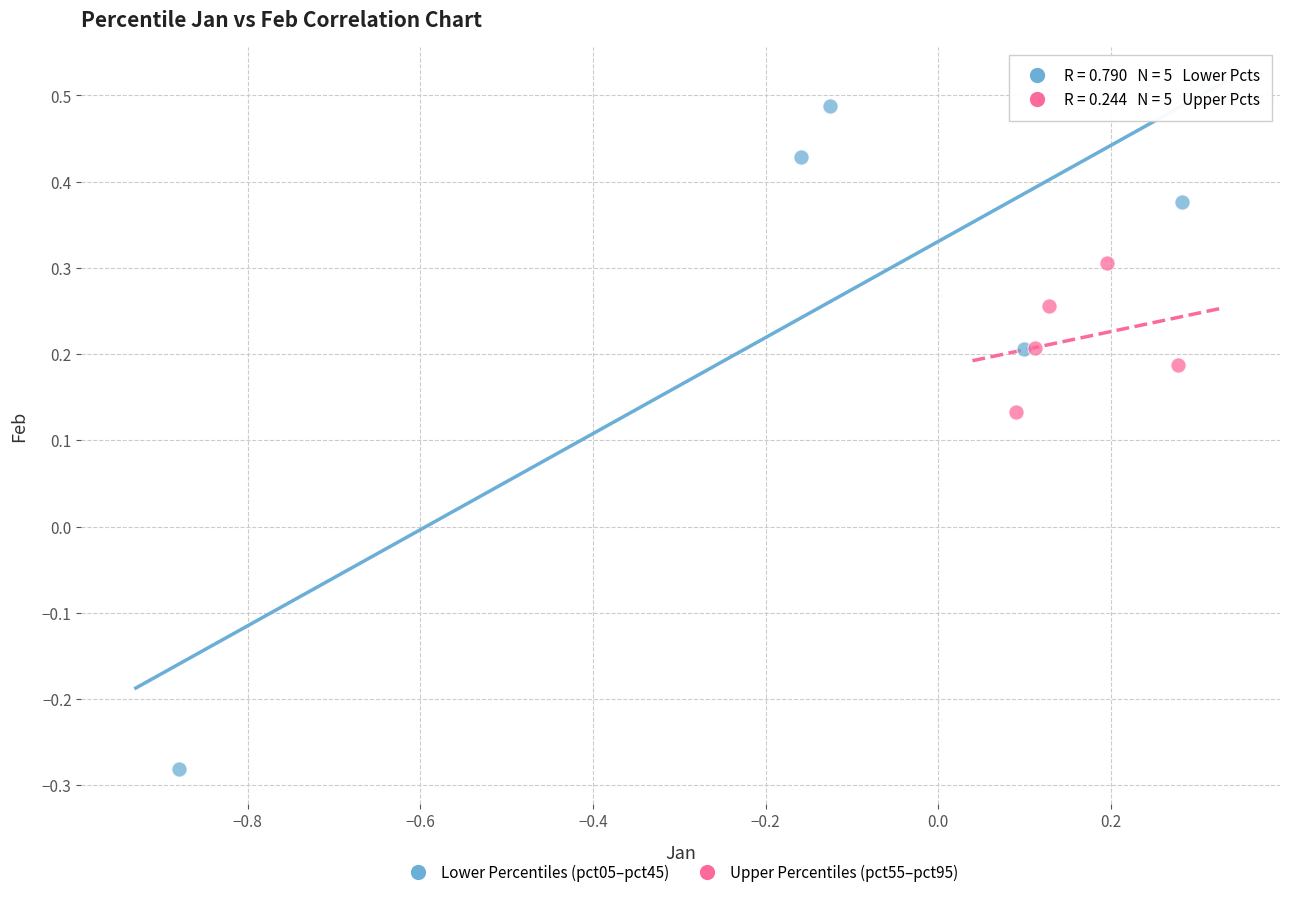

Which series contains the highest Y value?

Lower Percentiles (pct05–pct45)